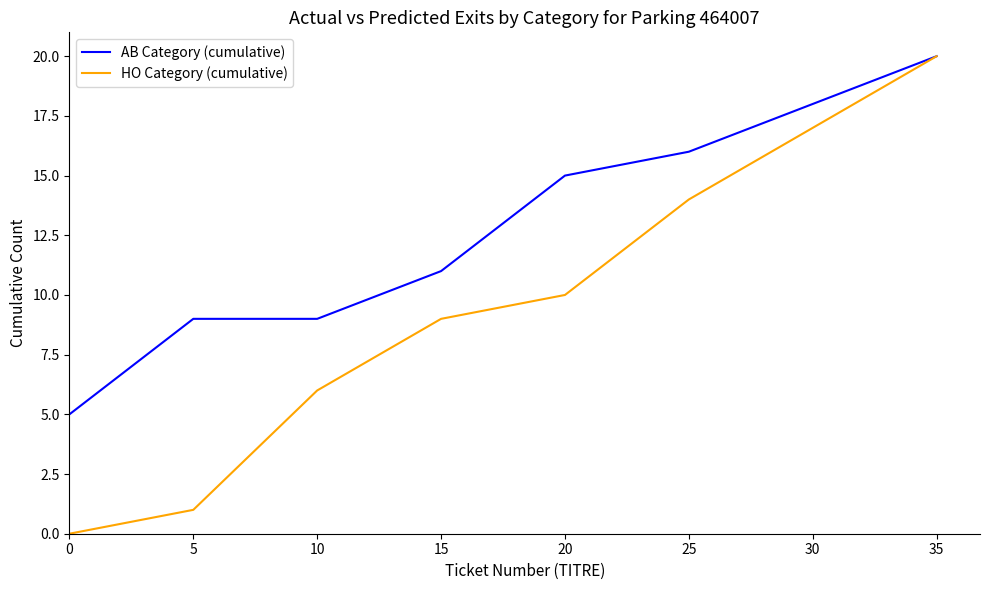

How many values in the AB Category (cumulative) series are below 15?

4